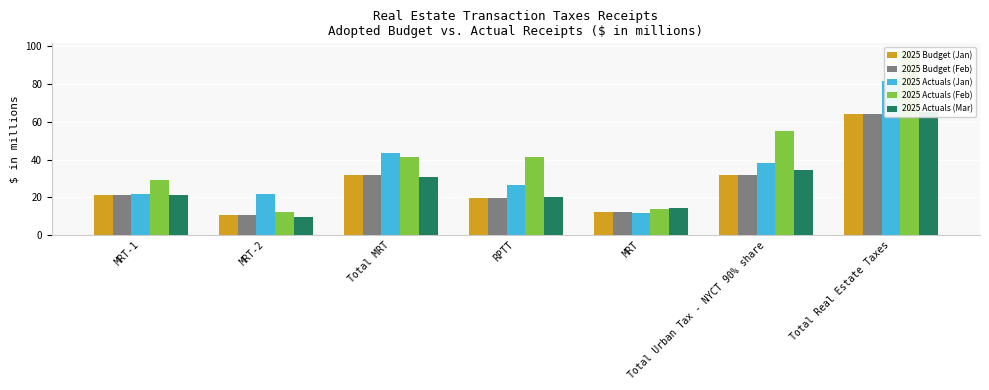

How many groups of bars are there?

7